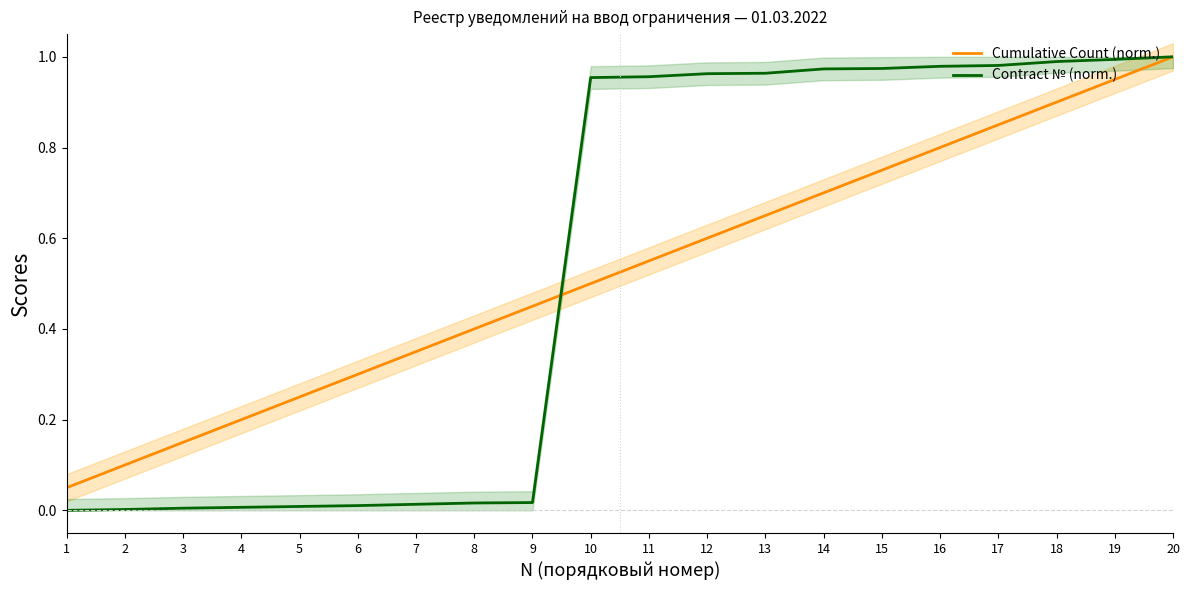

What are all the series names shown in the legend?

Cumulative Count (norm.), Contract № (norm.)